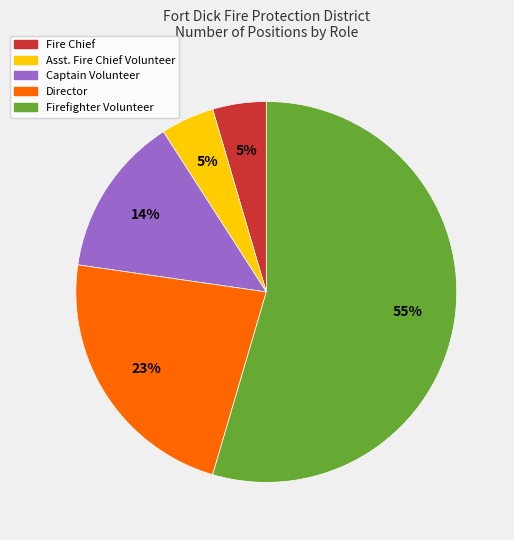

Is there a majority slice in this chart?

Yes